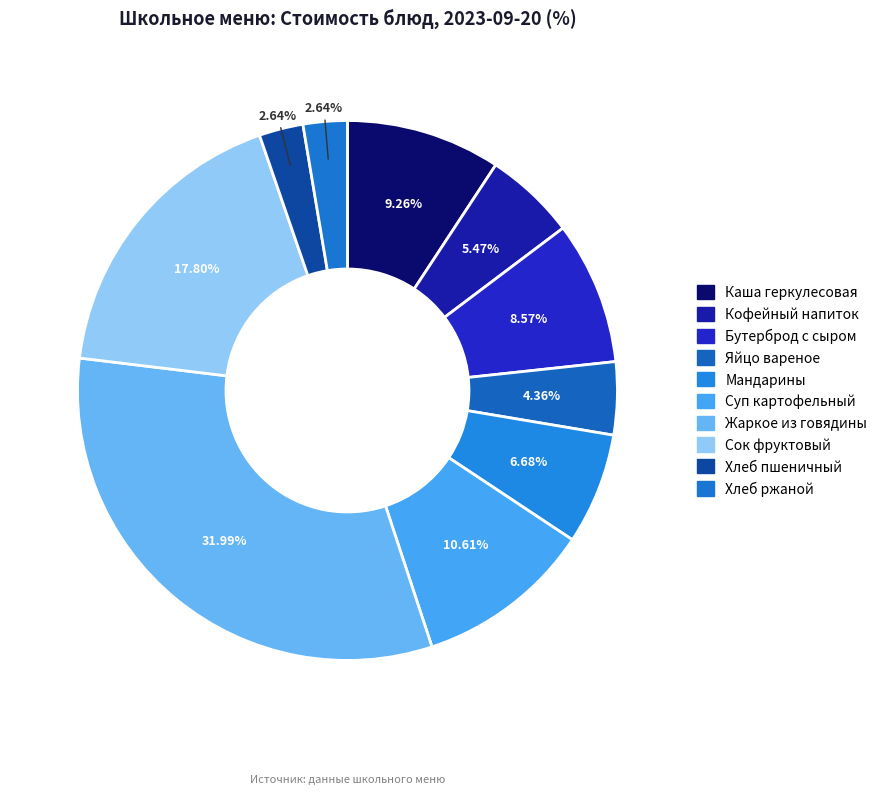

Count the number of slices in the pie.

10